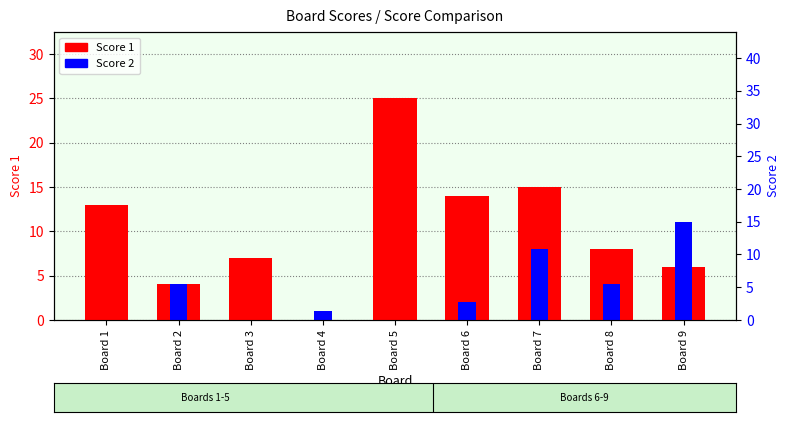

List the series in order of their peak value, highest first.

Score 1, Score 2